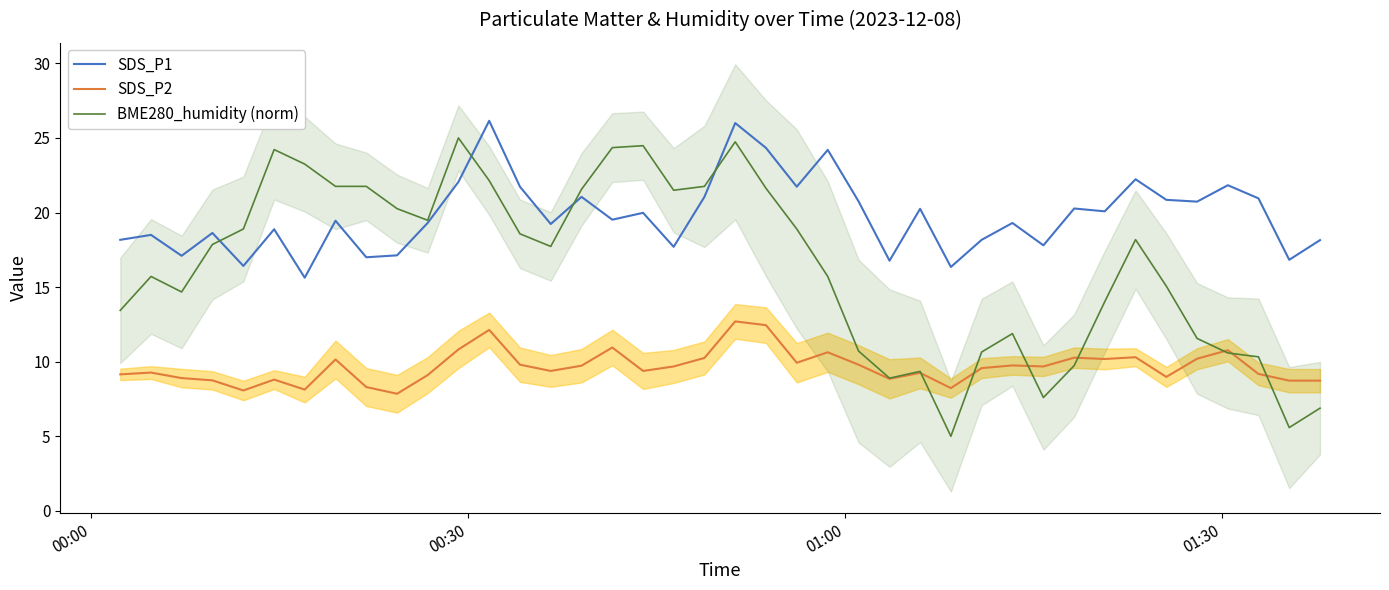

What is the minimum value for SDS_P1?

15.6